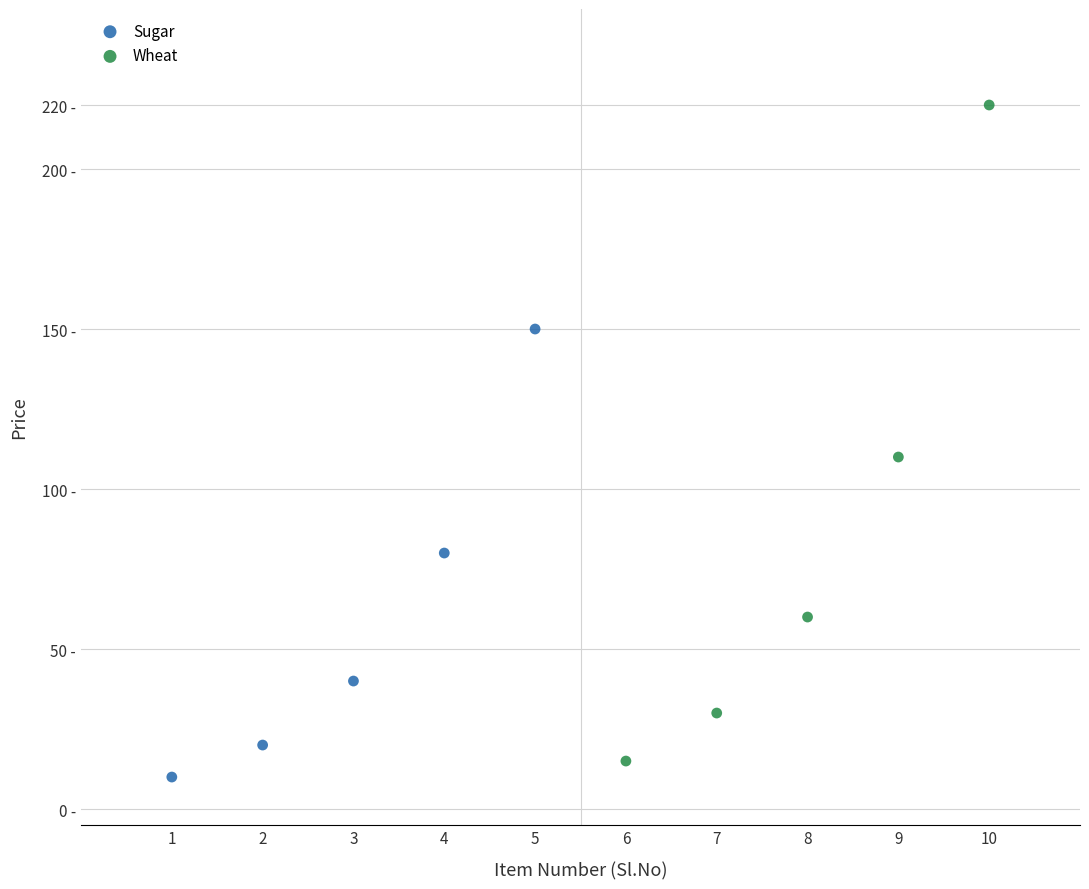

Which series reaches the maximum Y coordinate?

Wheat